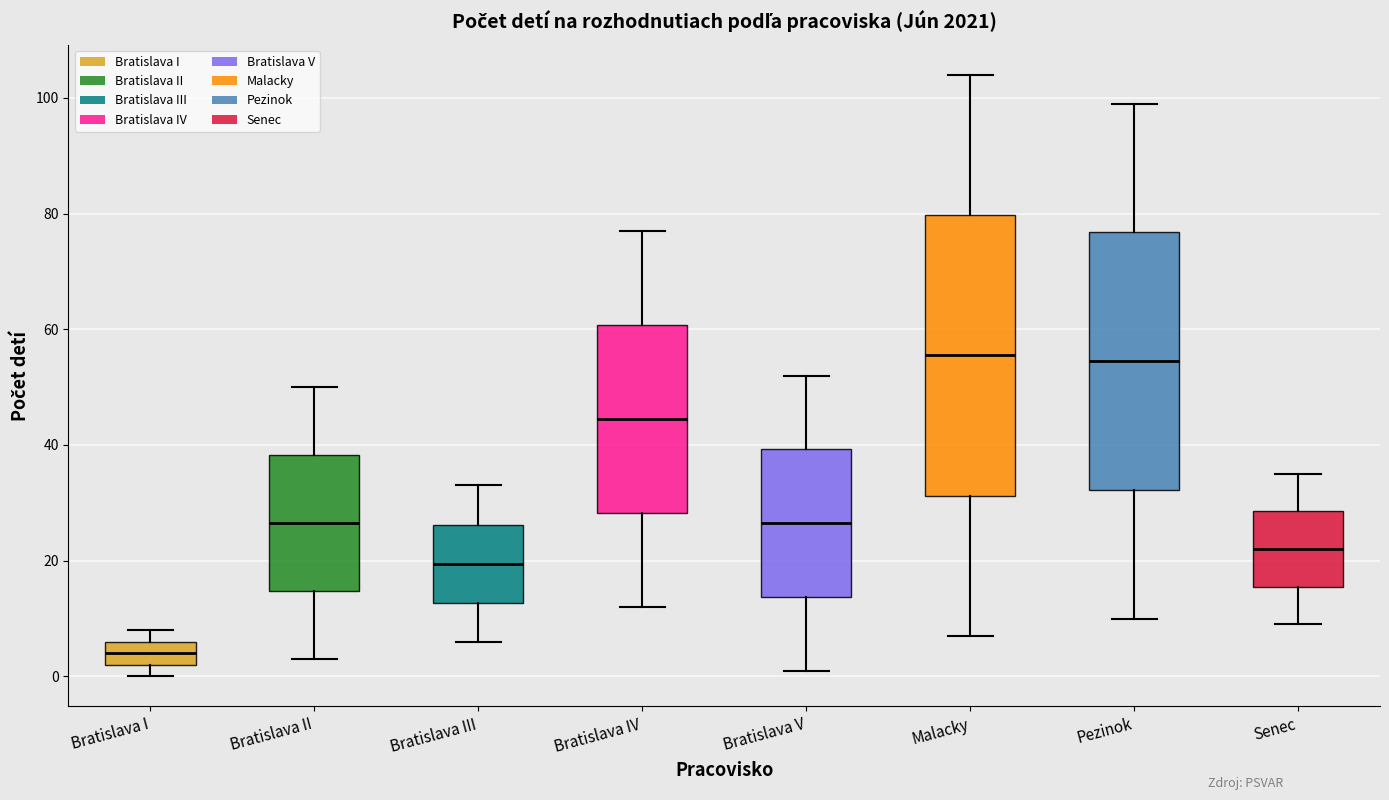

Reading left to right, transcribe this box plot: for each box, give where its median line is, the range the box spans, and where its two whiskers end, as read against the y-axis. The values are not printed on the chart, so give them approximately, as read against the axis.

Bratislava I: median 4, box 2 to 6, whiskers 0 to 8
Bratislava II: median 26, box 14 to 38, whiskers 4 to 50
Bratislava III: median 20, box 12 to 26, whiskers 6 to 34
Bratislava IV: median 44, box 28 to 60, whiskers 12 to 78
Bratislava V: median 26, box 14 to 40, whiskers 2 to 52
Malacky: median 56, box 32 to 80, whiskers 8 to 104
Pezinok: median 54, box 32 to 76, whiskers 10 to 100
Senec: median 22, box 16 to 28, whiskers 10 to 36